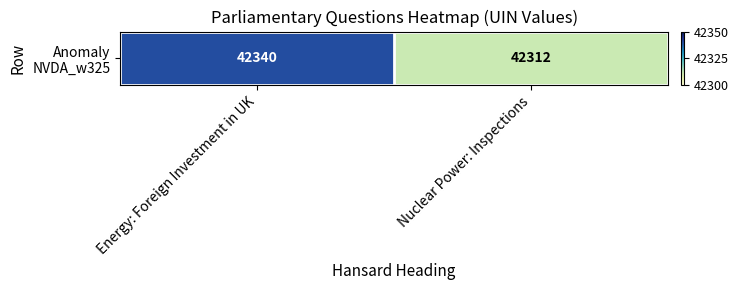

At which category does the chart reach its peak across all series?

Energy: Foreign Investment in UK